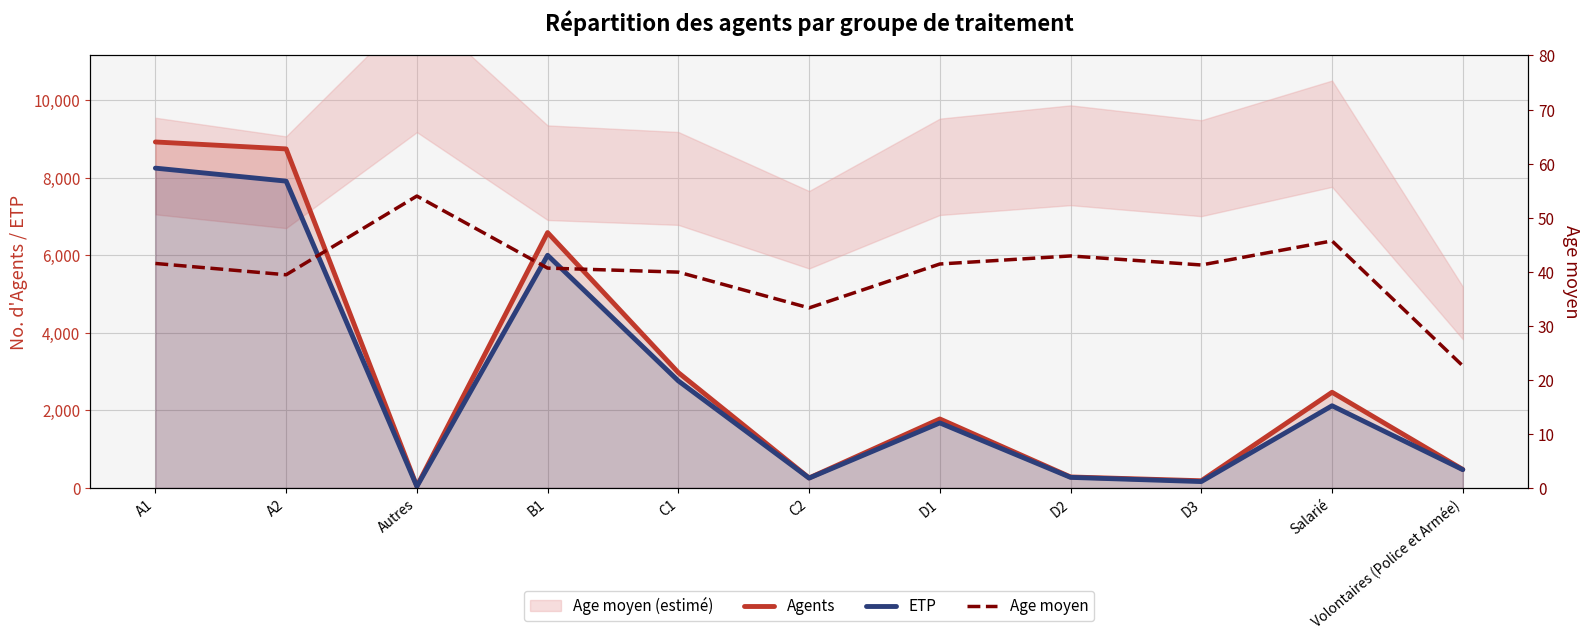

What is the value of the Agents point at the 7th from the left?

1781.0